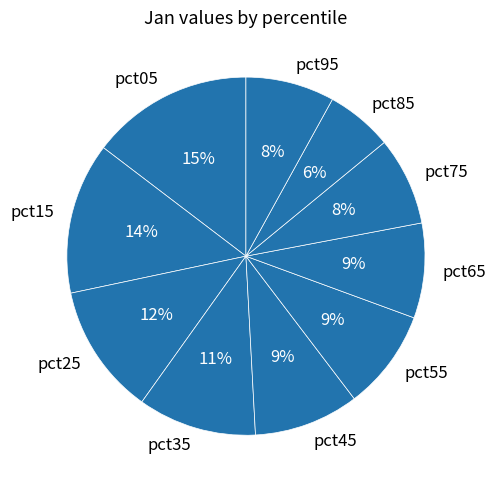

Between pct85 and pct55, which is larger?

pct55